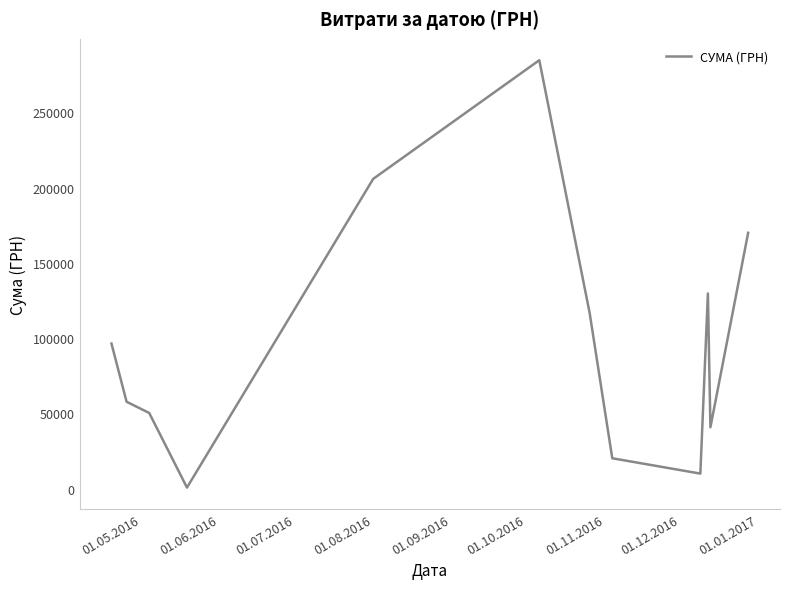

What is the maximum value shown in the chart?

284711.8